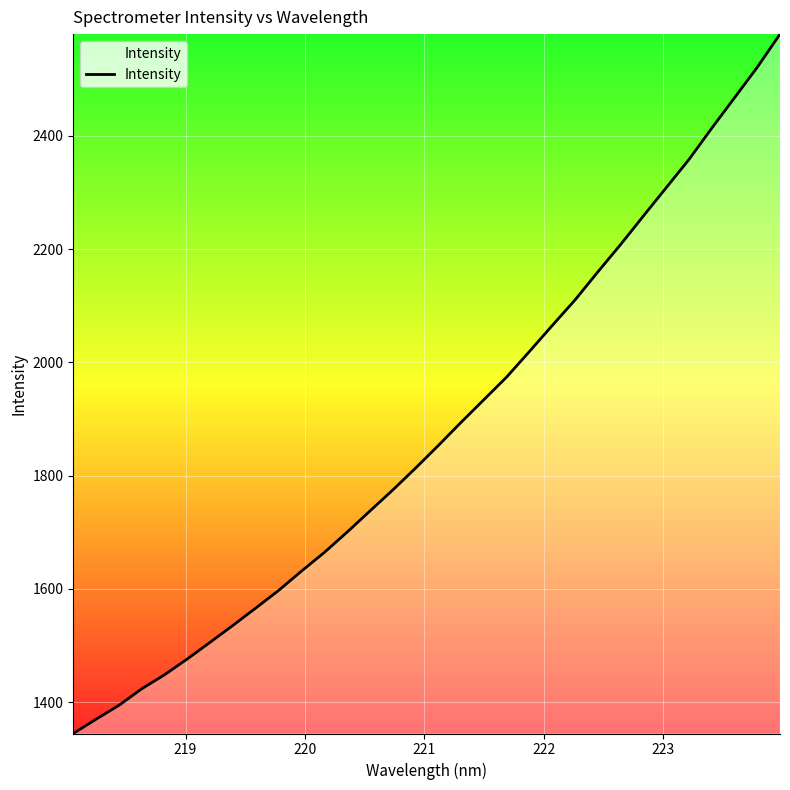

What is the smallest value displayed?

1344.4